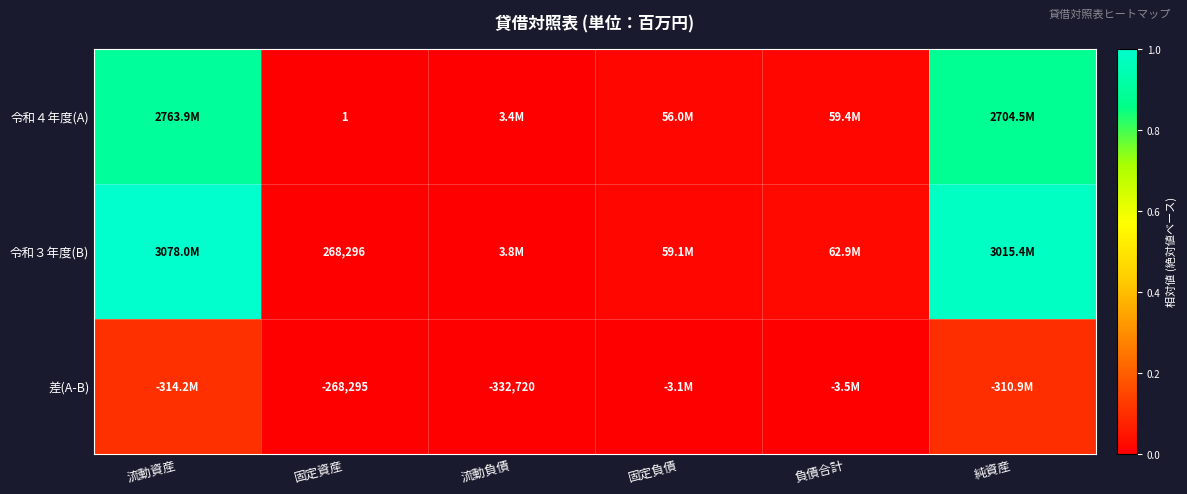

Which has a higher value, 流動資産 or 純資産?

流動資産